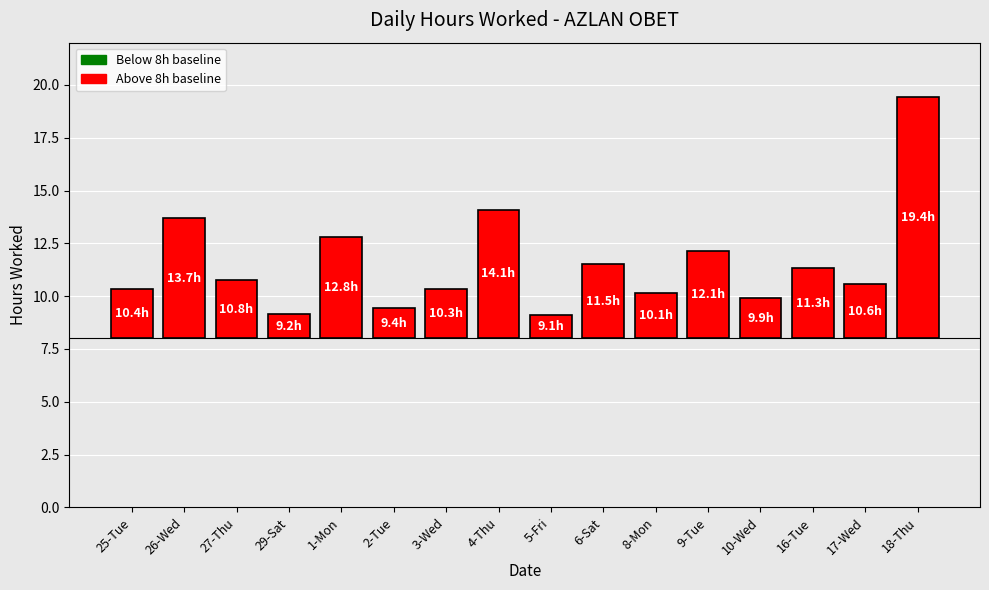

Does the chart contain stacked bars?

No